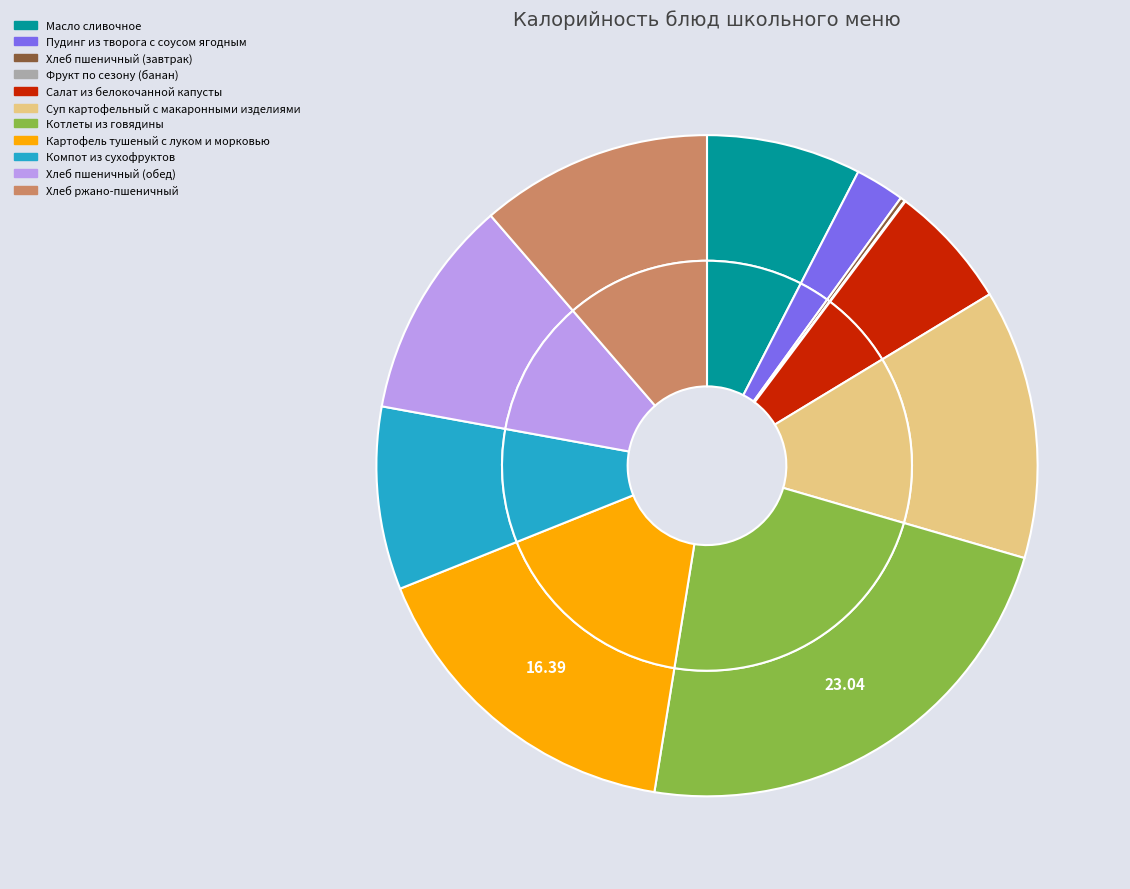

What is the change in value from Салат из белокочанной капусты to Котлеты из говядины?

+148.0